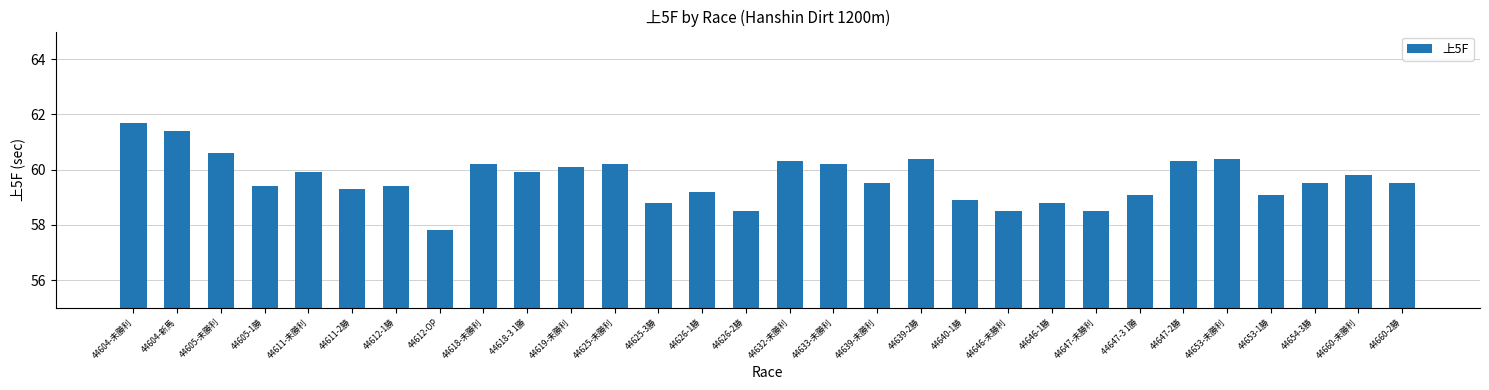

How many values exceed 59?

23